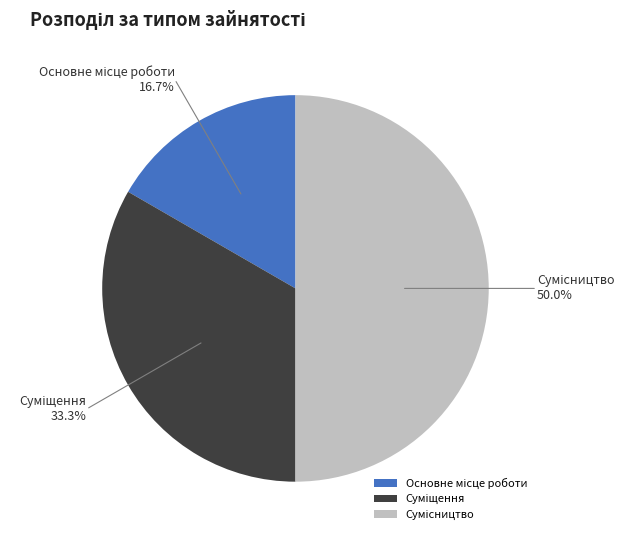

Is there a majority slice in this chart?

No